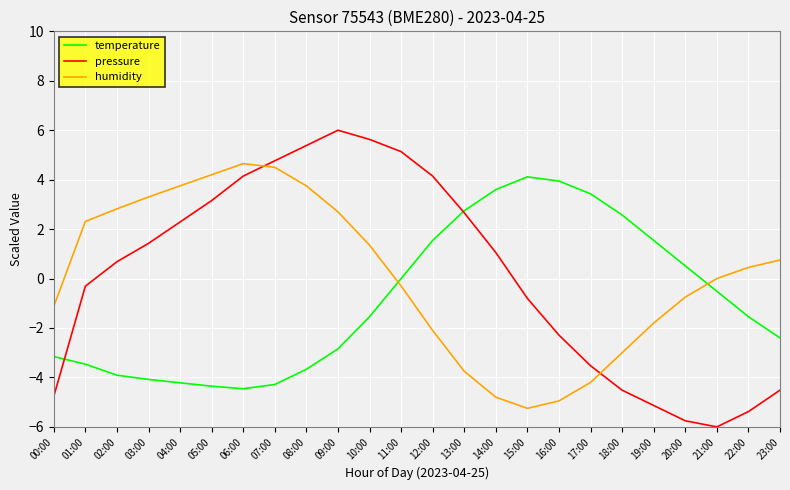

How many interior local peaks does the pressure series have?

1